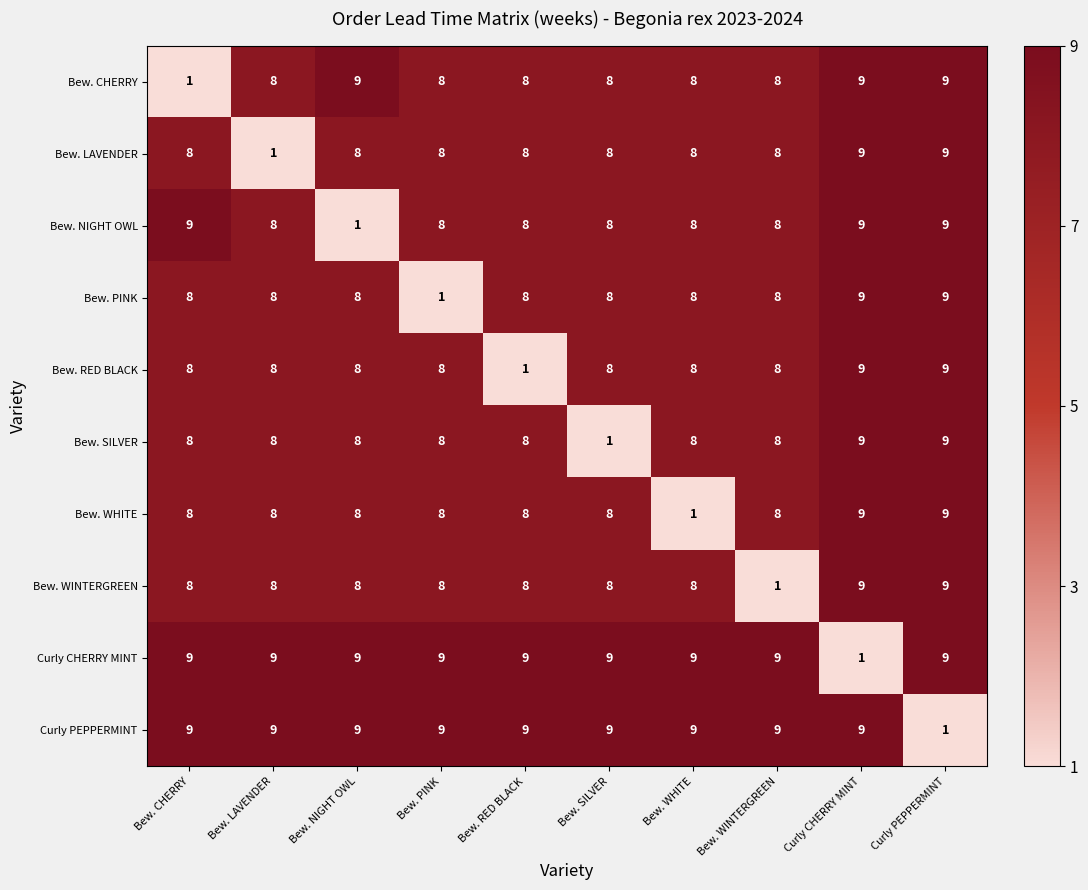

What is the difference between the highest and lowest values at Bew. SILVER?

8